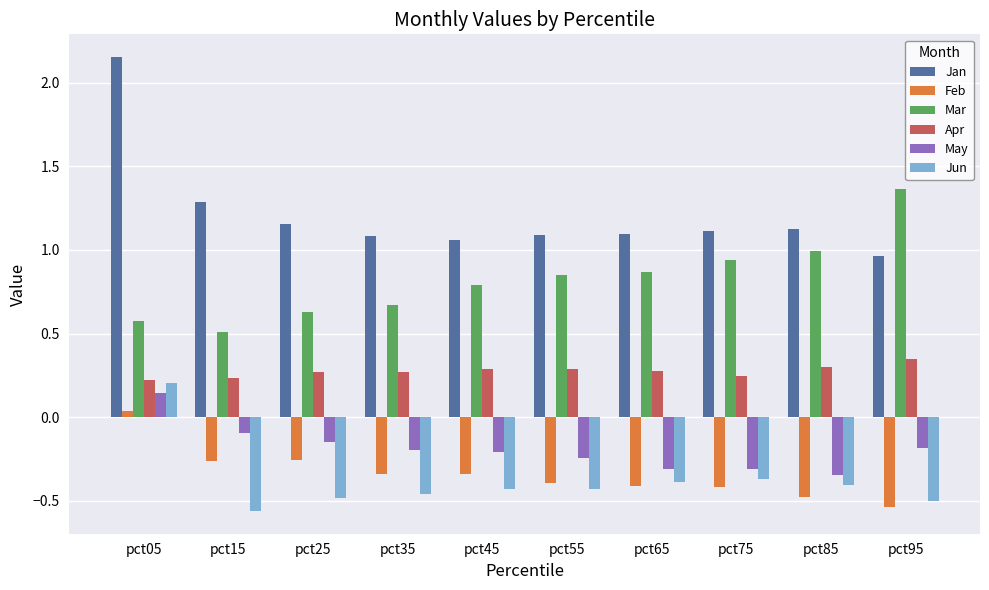

Which series has the largest range (max minus min)?

Jan